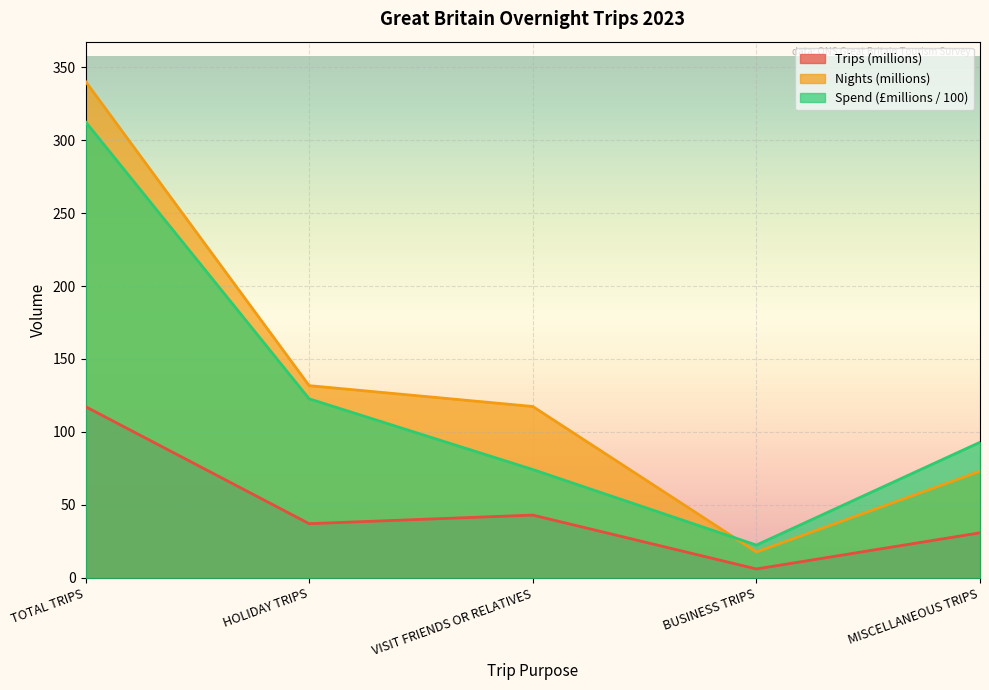

At how many categories does at least one series exceed 95?

3